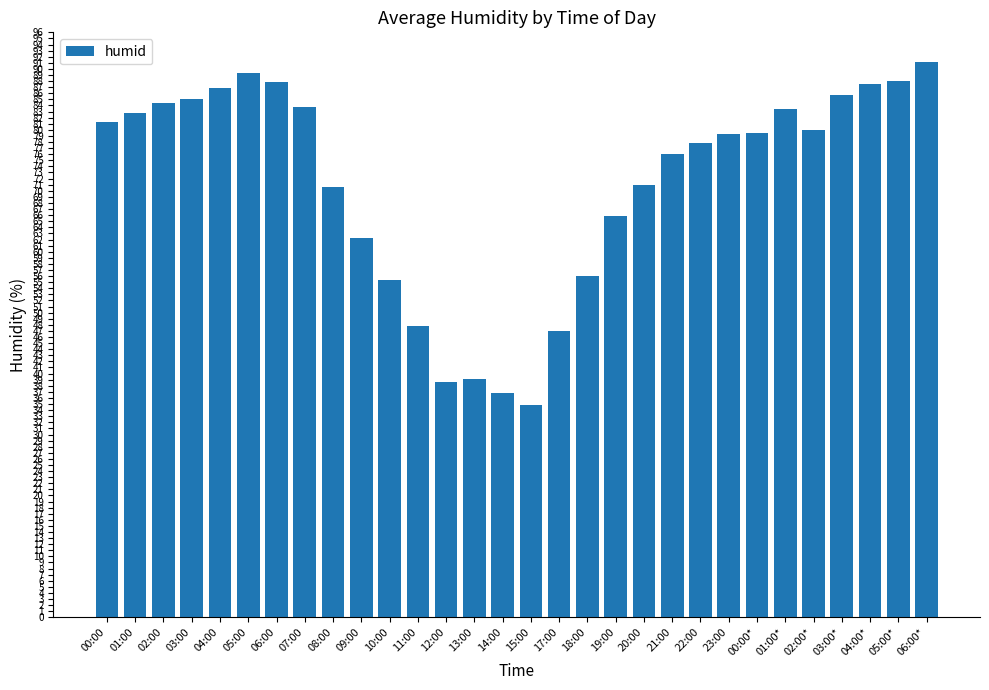

What is the difference between the values at 05:00 and 06:00?

1.5